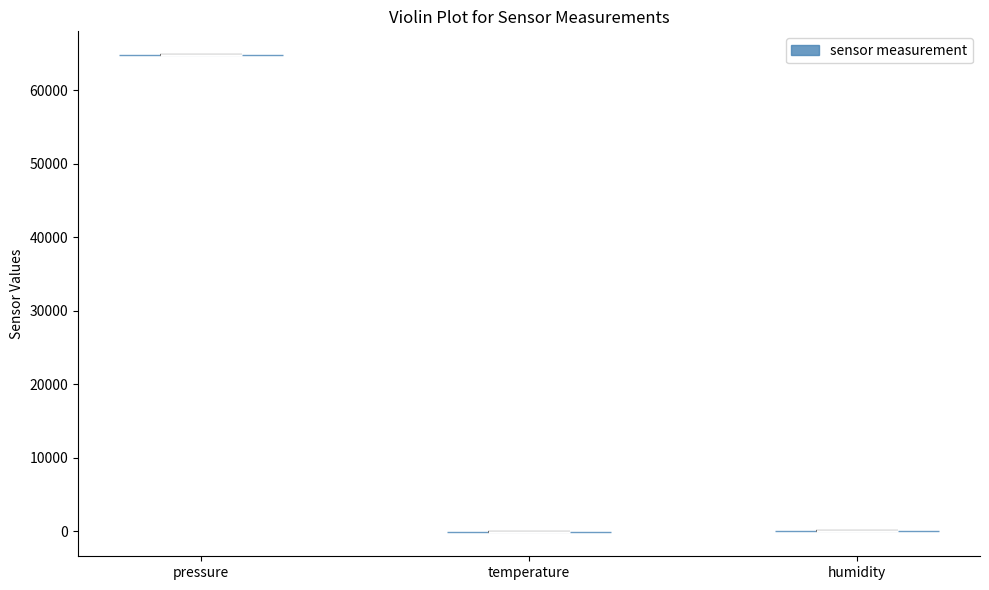

Where does the median line of the violin for humidity sit on the y-axis? The values are not printed on the chart, so give them approximately, as read against the axis.

0